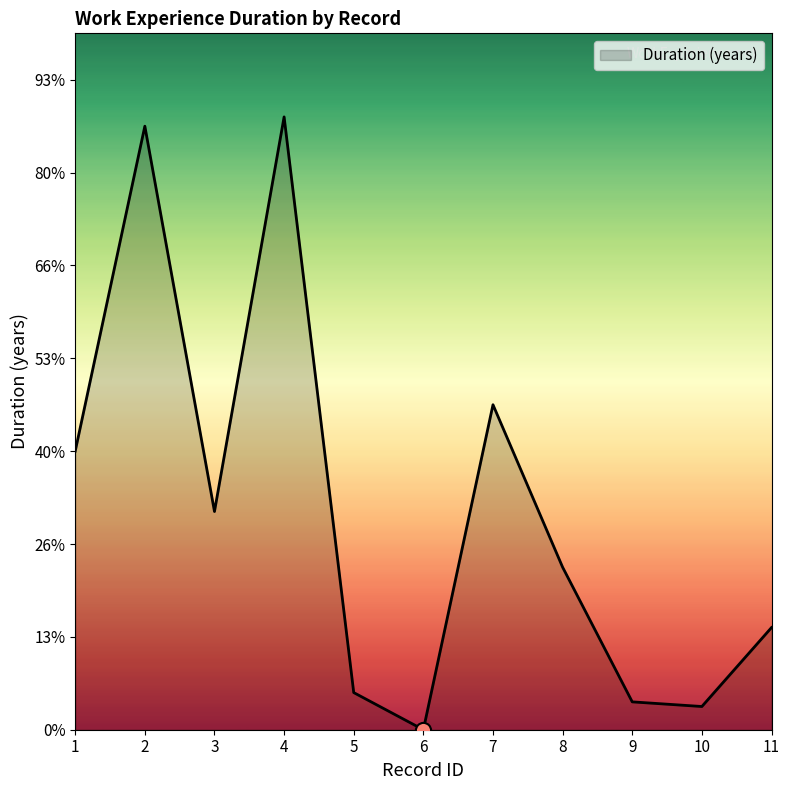

Approximately how many times larger is the value at 7 compared to 4?

0.5